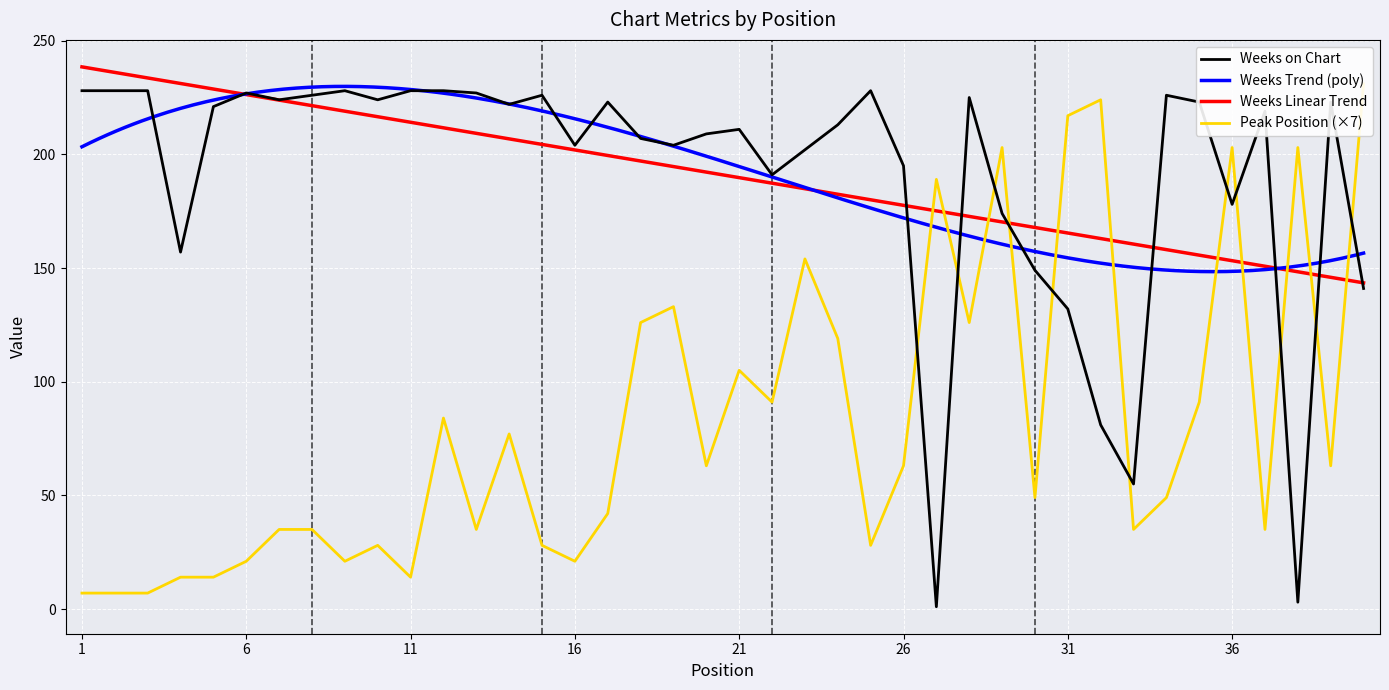

At which label is Weeks on Chart closest to 114?

31